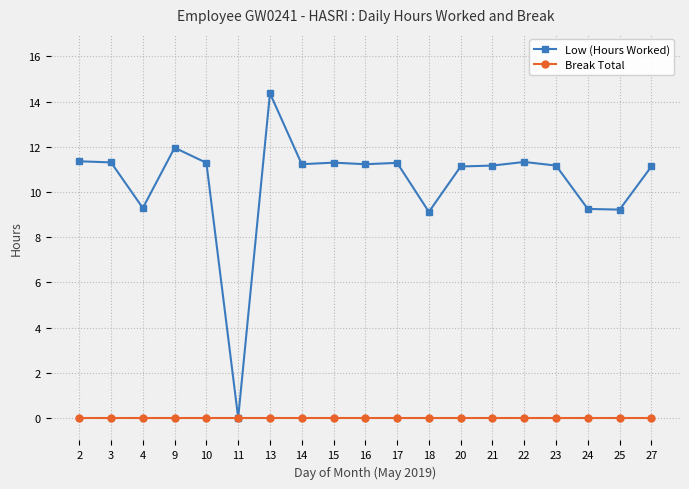

Rank the series by their maximum value, from lowest to highest.

Break Total, Low (Hours Worked)